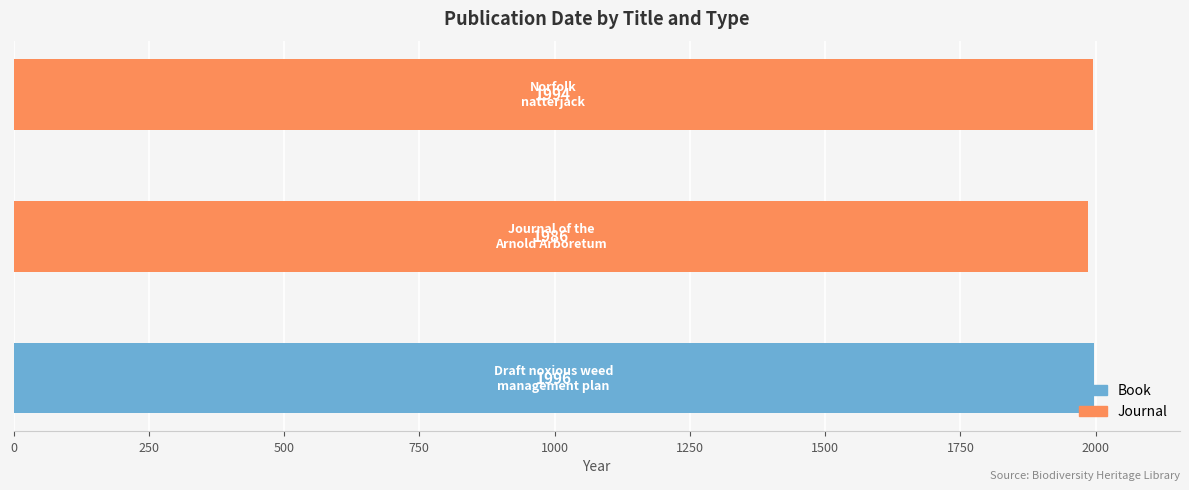

How many bars are there in total?

3